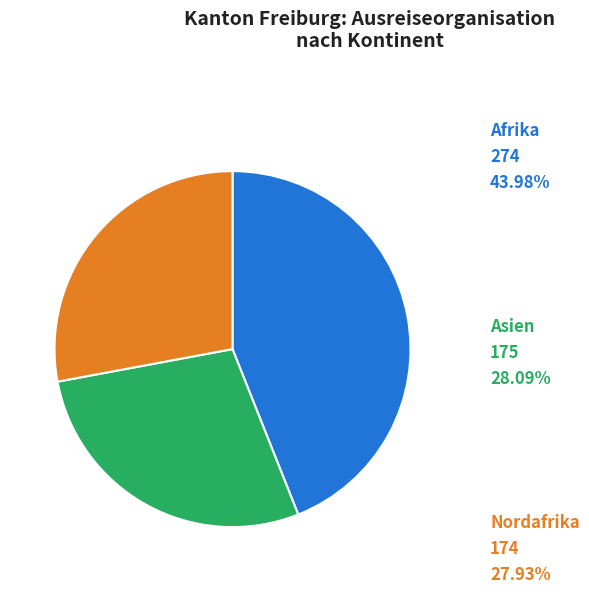

Is there a majority slice in this chart?

No